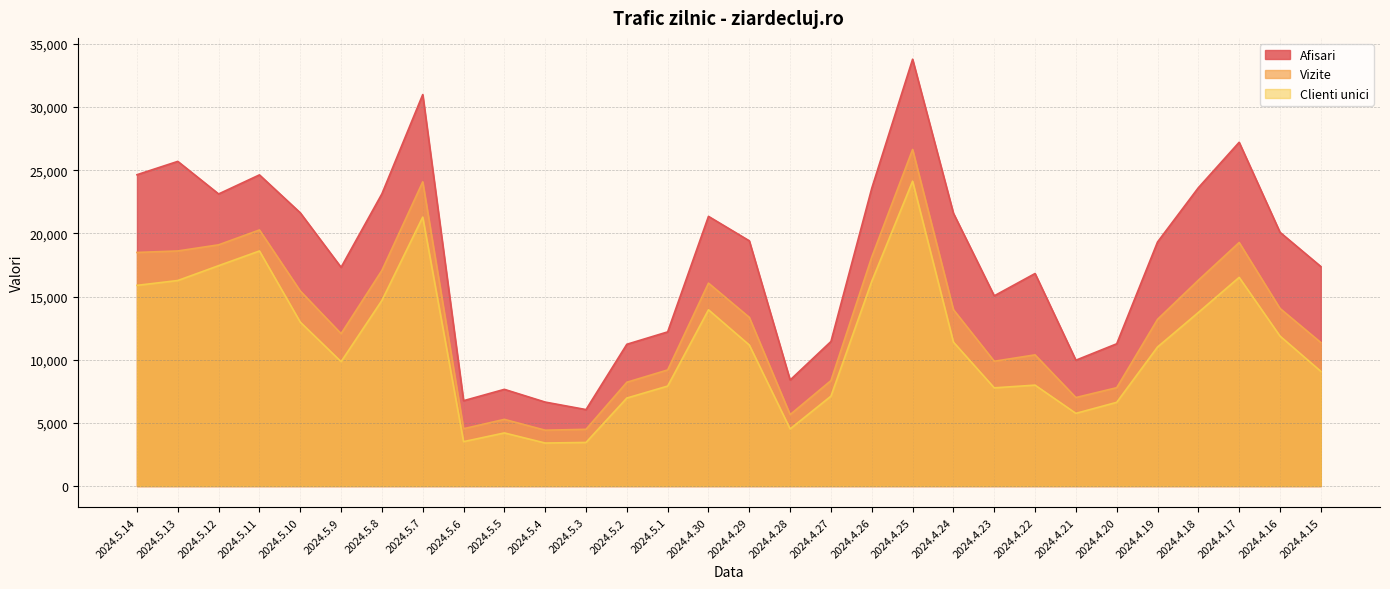

Which has a higher value, 2024.4.18 or 2024.4.17?

2024.4.17